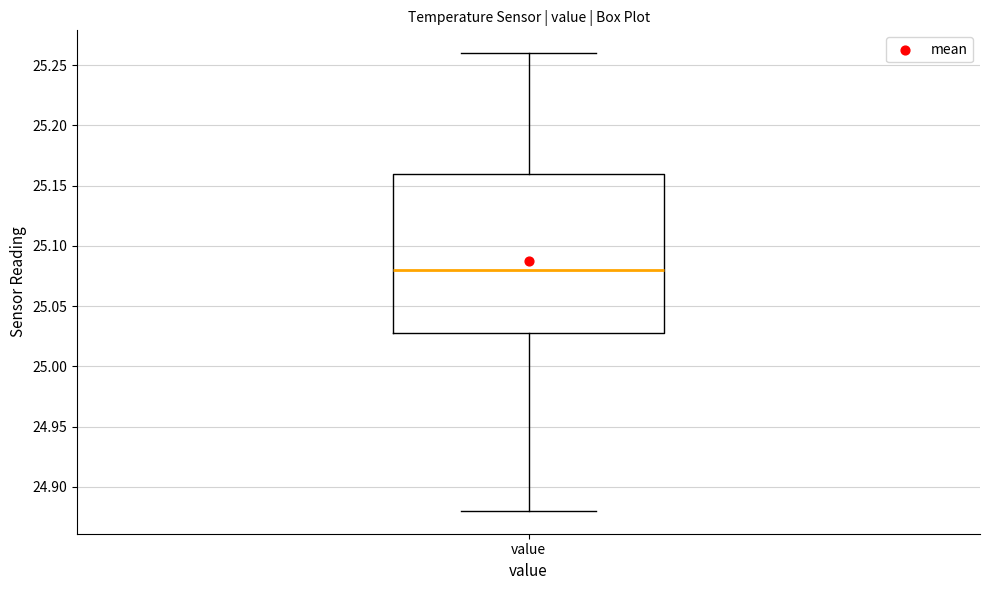

Where does the upper whisker of the box for value end on the y-axis? The values are not printed on the chart, so give them approximately, as read against the axis.

25.26